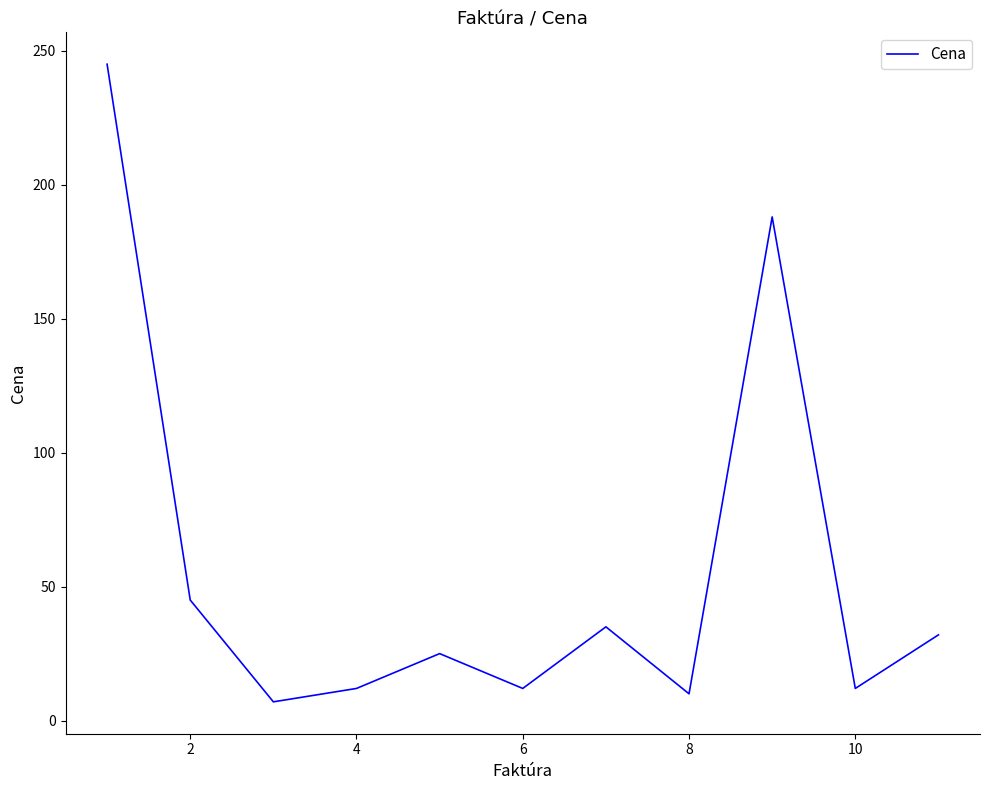

What is the smallest value displayed?

7